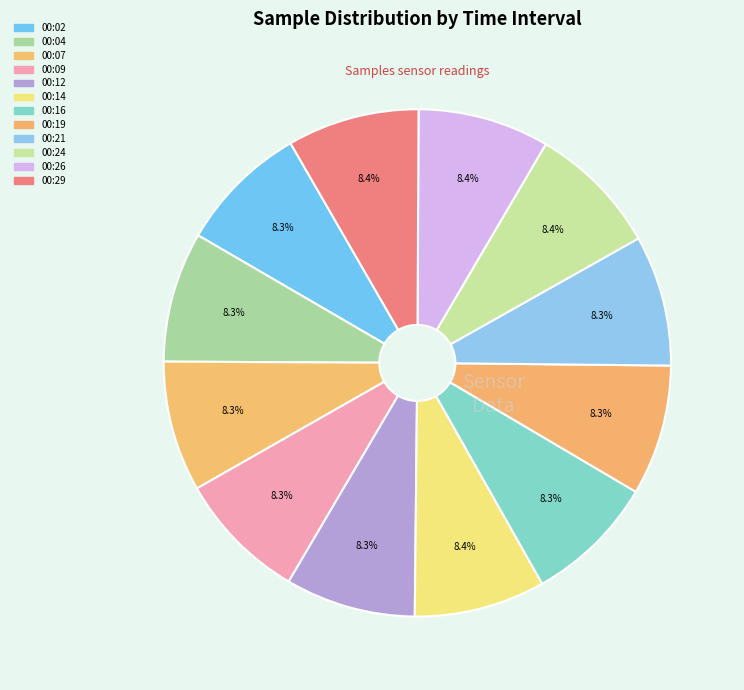

Which has a higher value, 00:14 or 00:04?

00:14